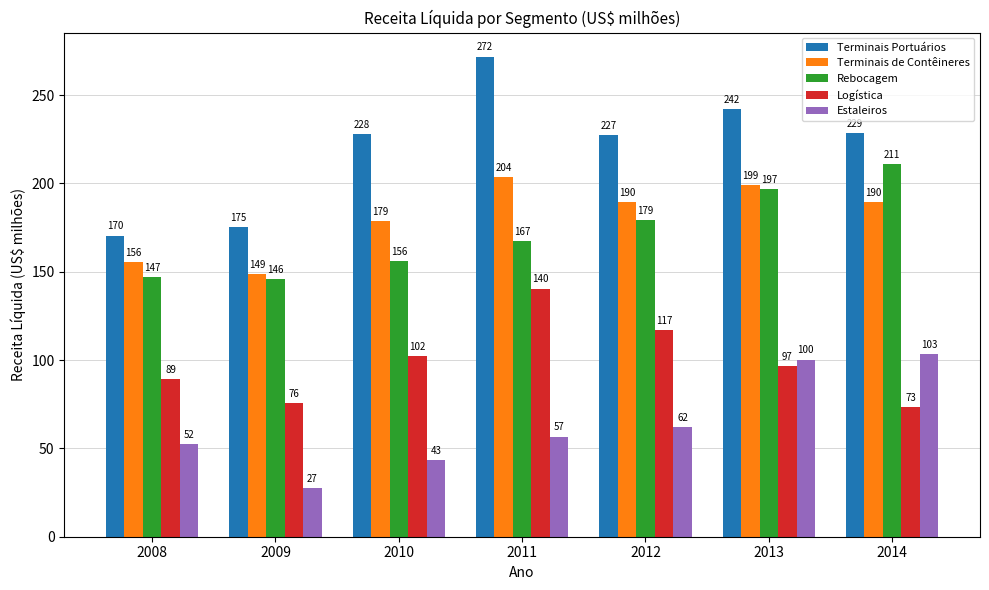

Which series has the widest spread of values?

Terminais Portuários